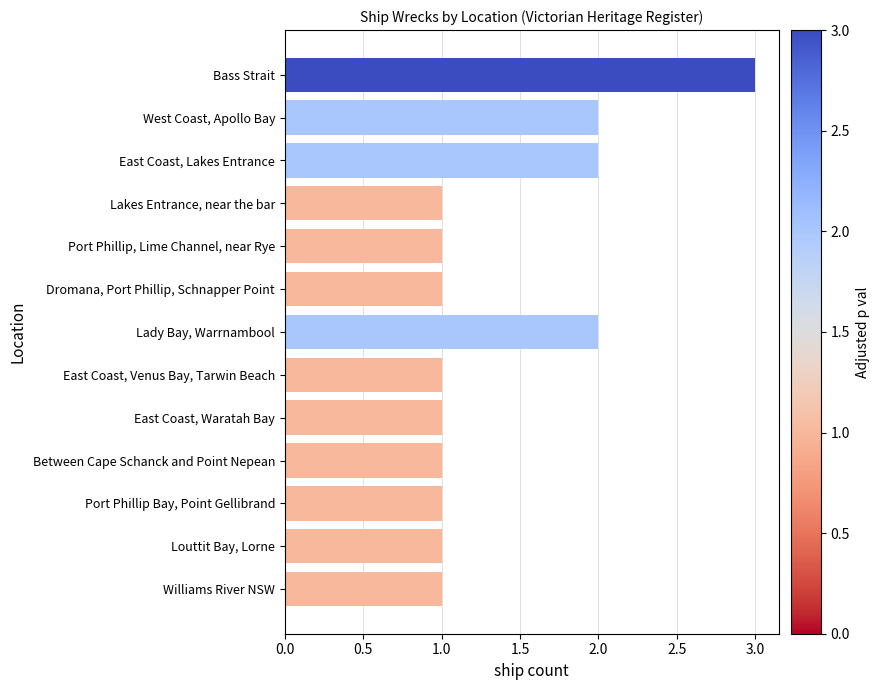

How many data points does each series have?

13